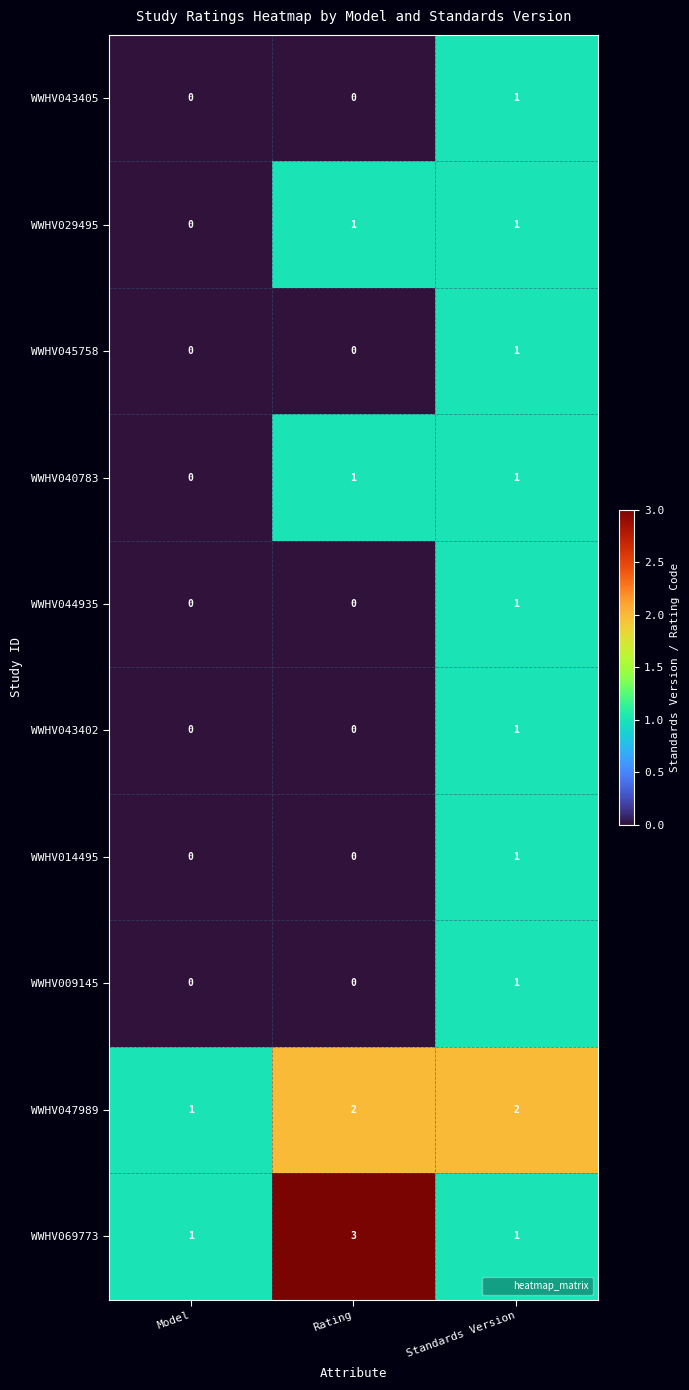

Count the WWHV045758 values in the range 0 to 1.

3